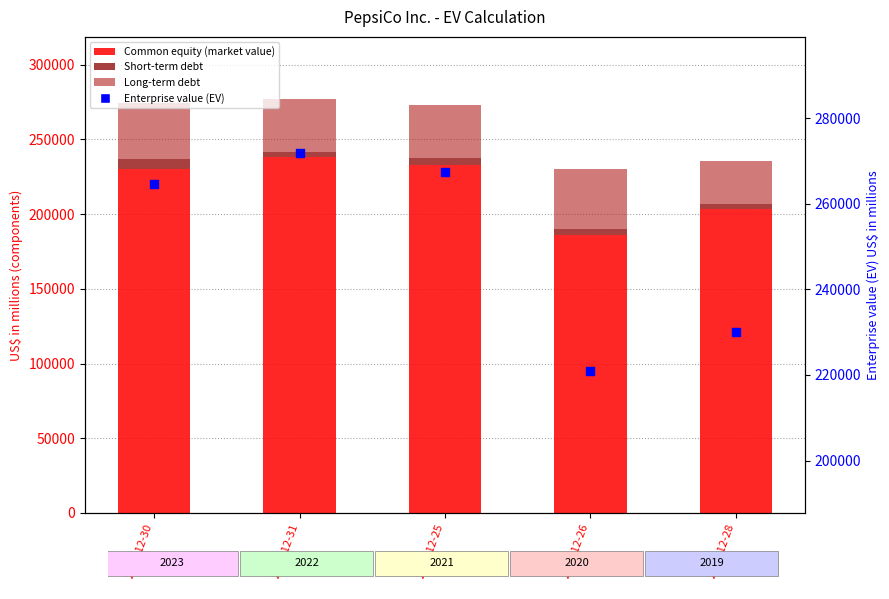

Which series reaches the maximum Y coordinate?

Enterprise value (EV)